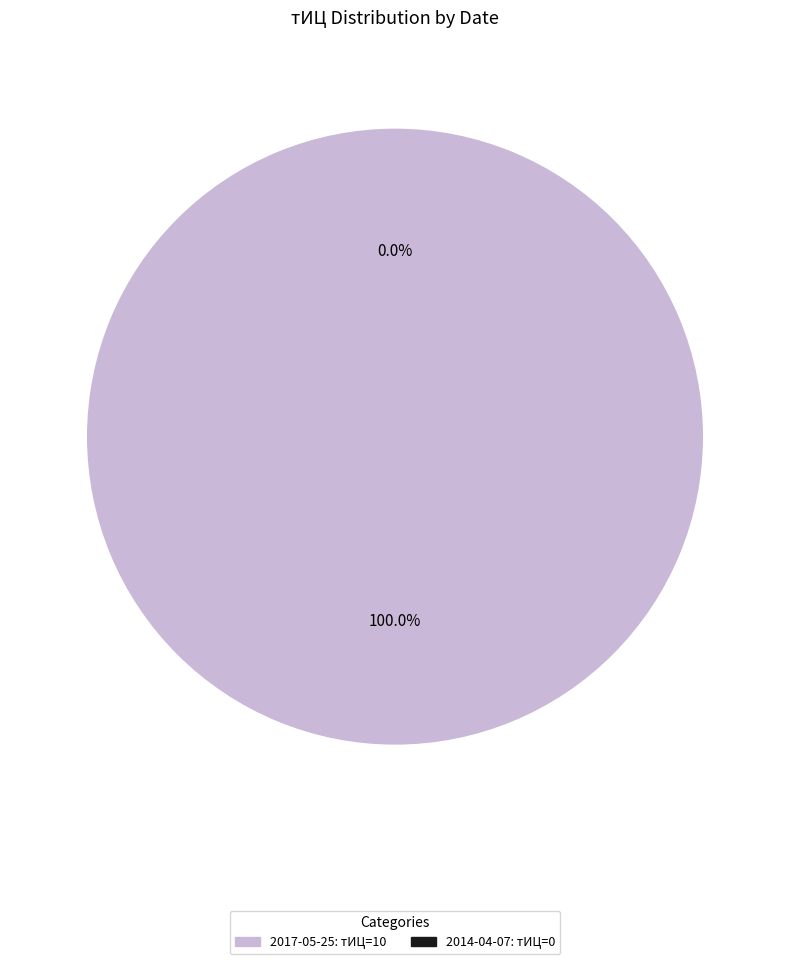

True or false: 0 accounts for 1% of the total.

False